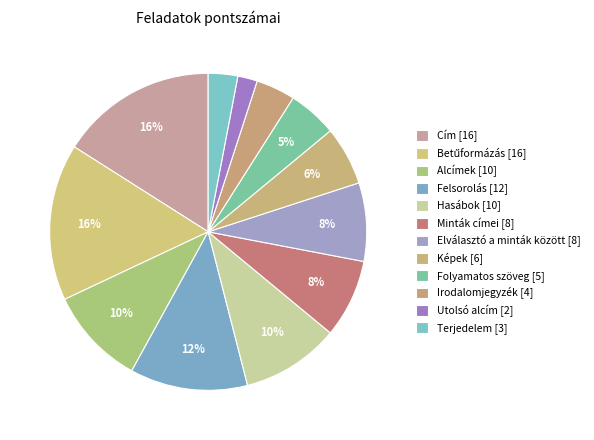

To the nearest percent, what is the difference between the largest and smallest slice percentages?

14%